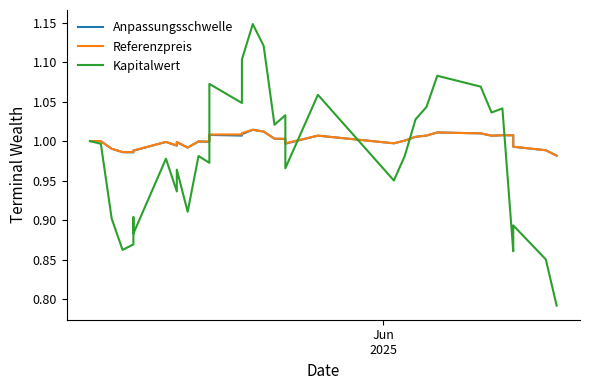

How many intersections are there between Kapitalwert and Anpassungsschwelle?

6